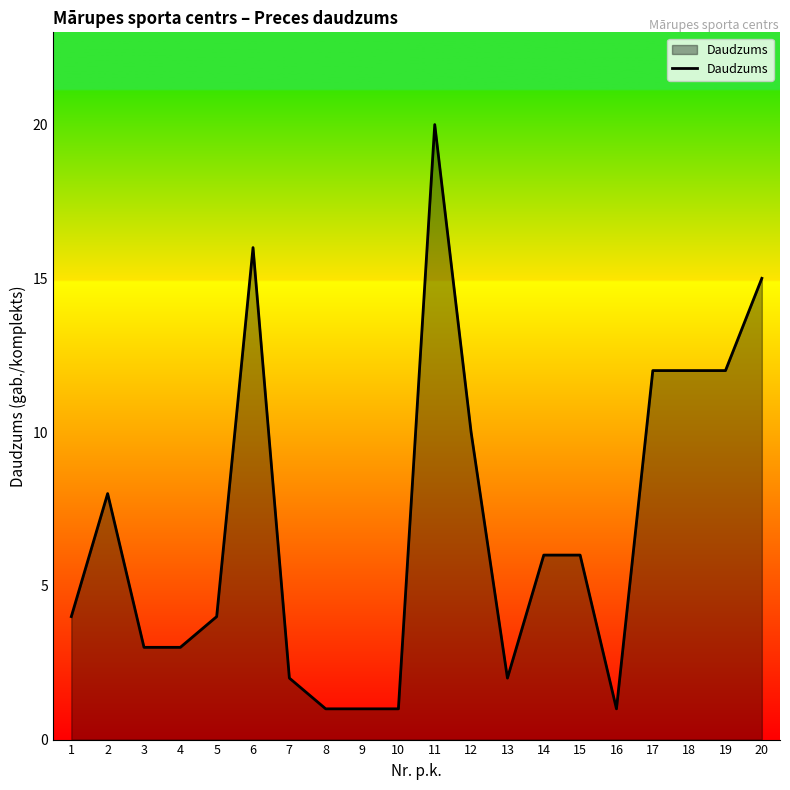

What is the ratio of the value at 19 to the value at 11?

0.6